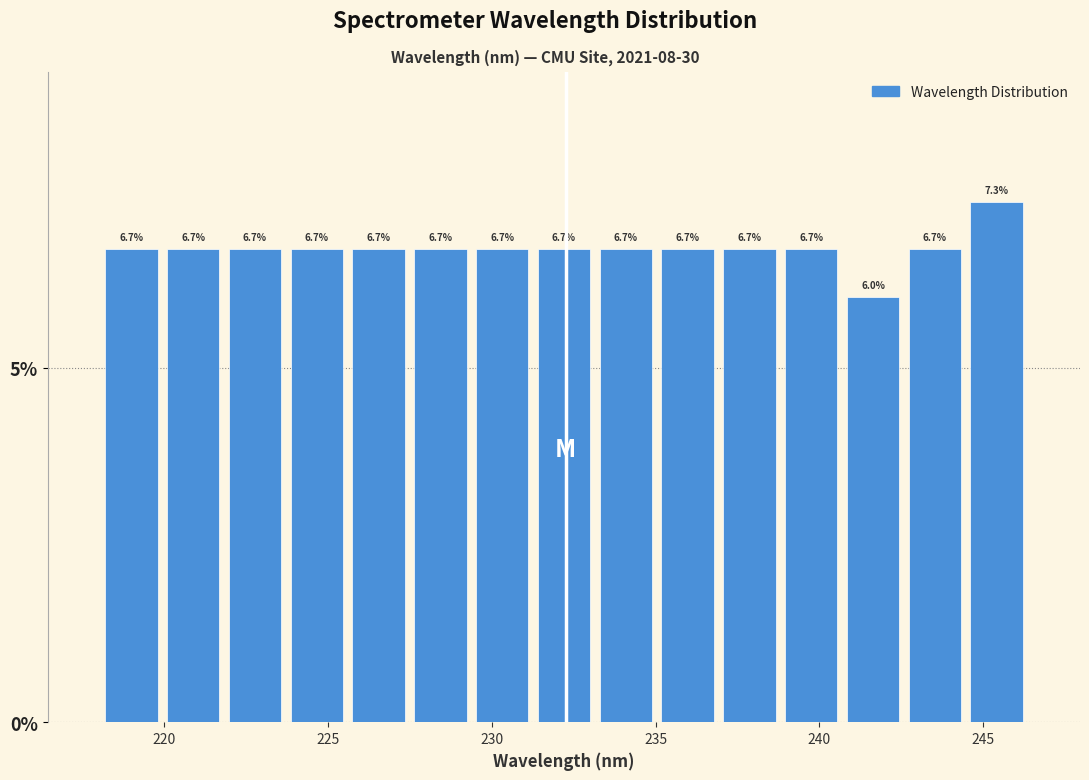

Read against the x-axis, roughly where is the centre of the tallest bar?

245.5